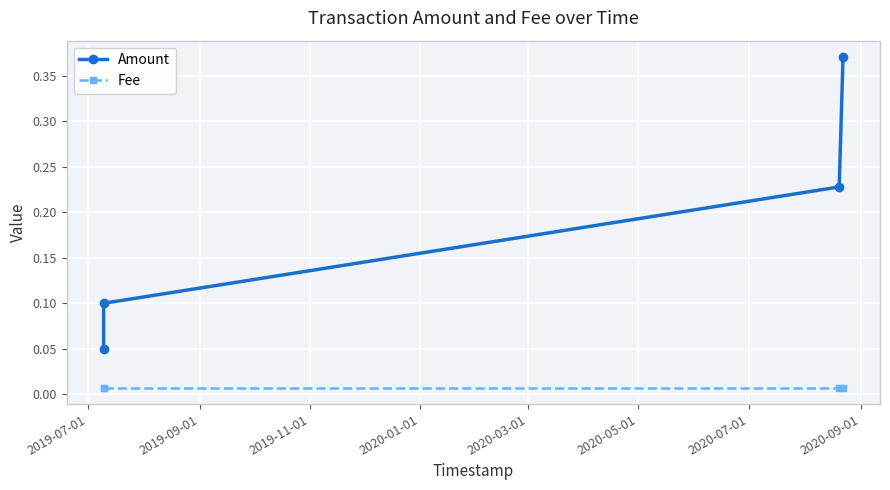

What is the sum of all Amount values?

0.7